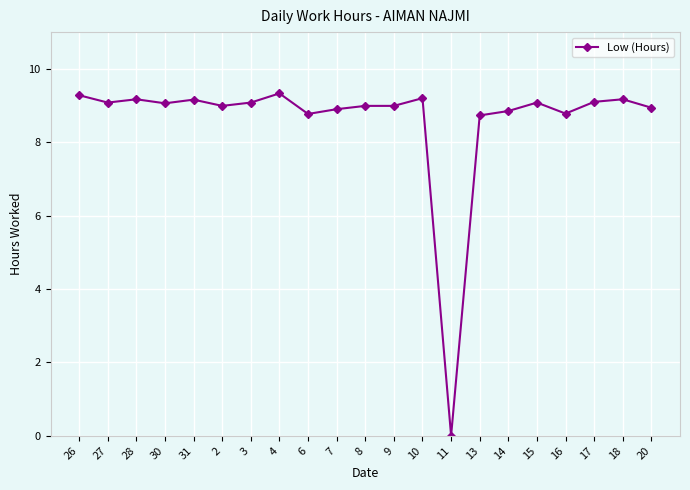

What is the ratio of the value at 4 to the value at 6?

1.1